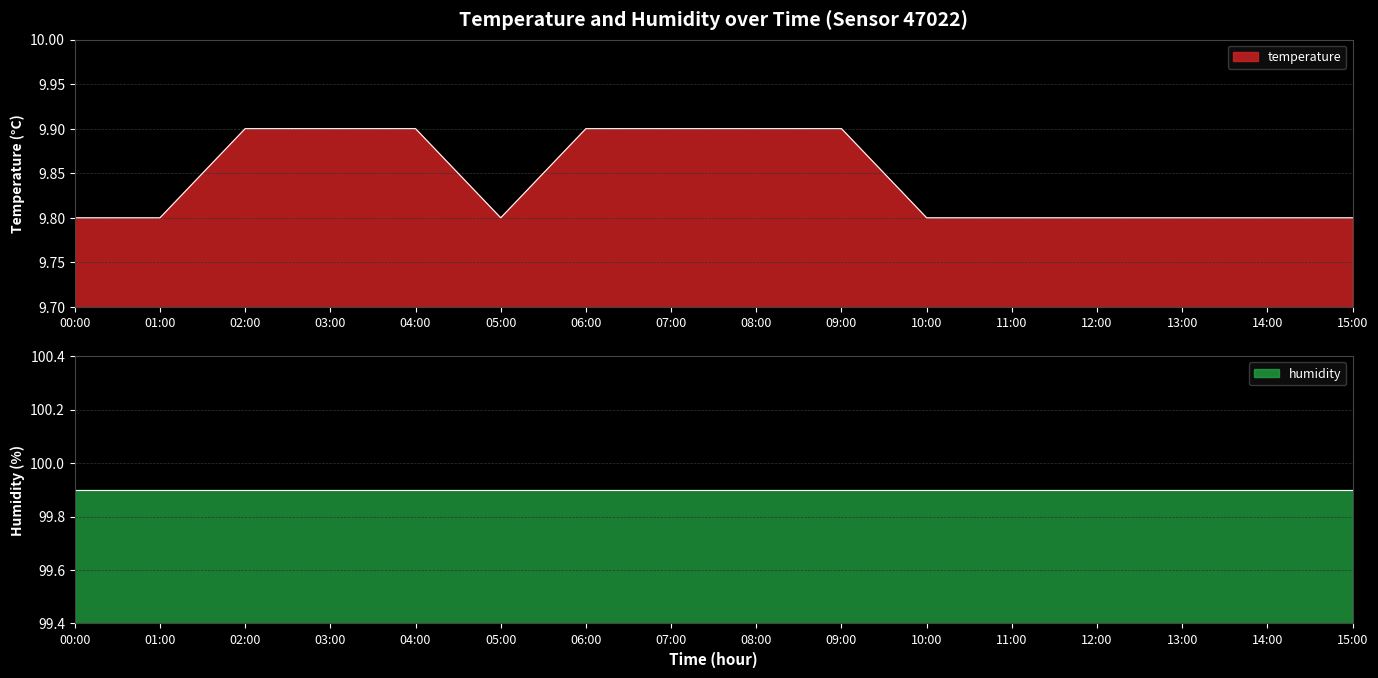

Does the chart have visible grid lines?

Yes